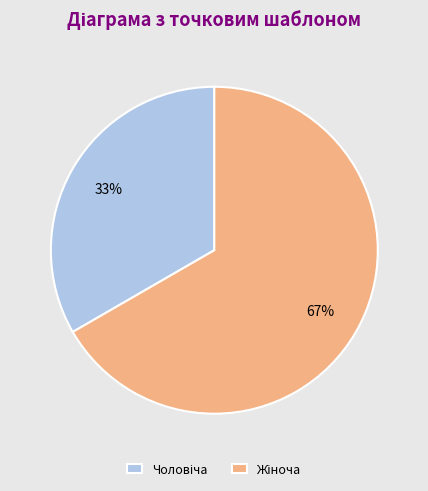

Is there any slice that represents more than half of the pie?

Yes